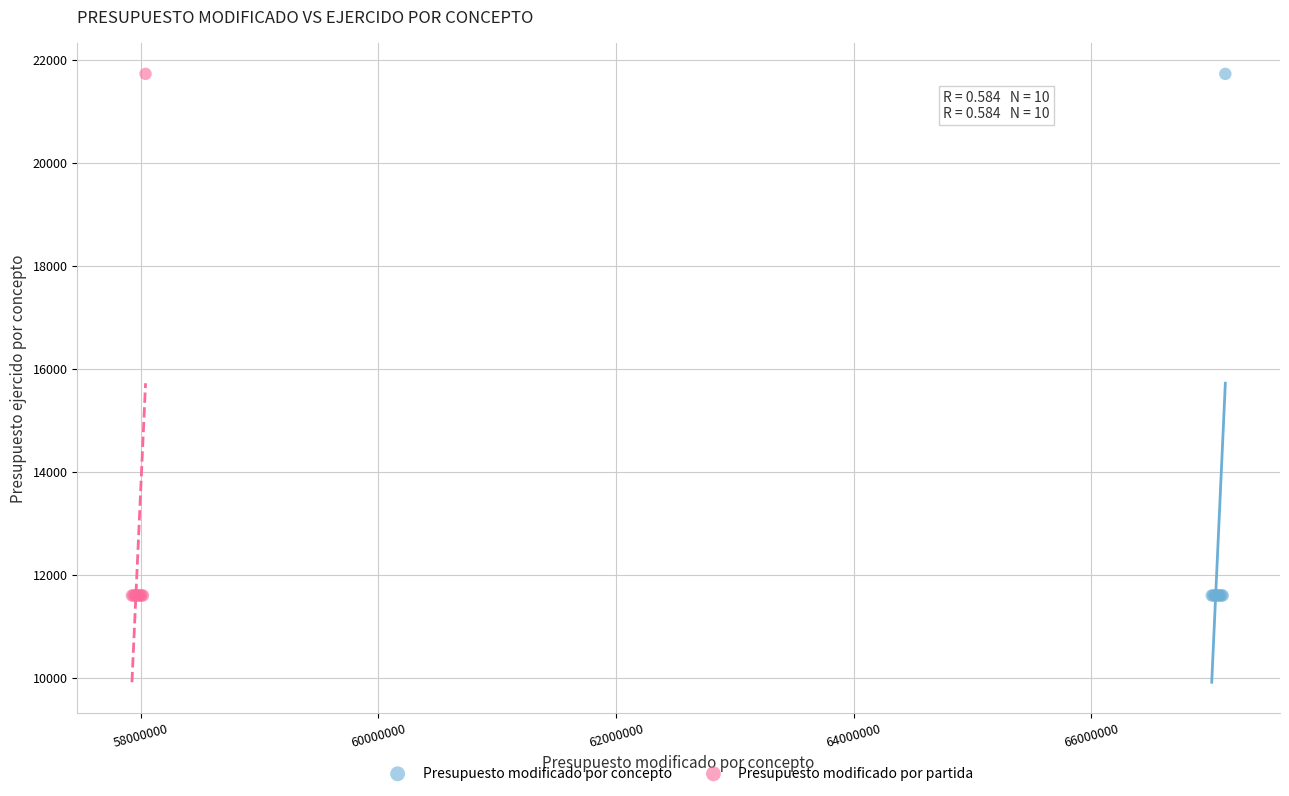

What are all the series names shown in the legend?

Presupuesto modificado por concepto, Presupuesto modificado por partida